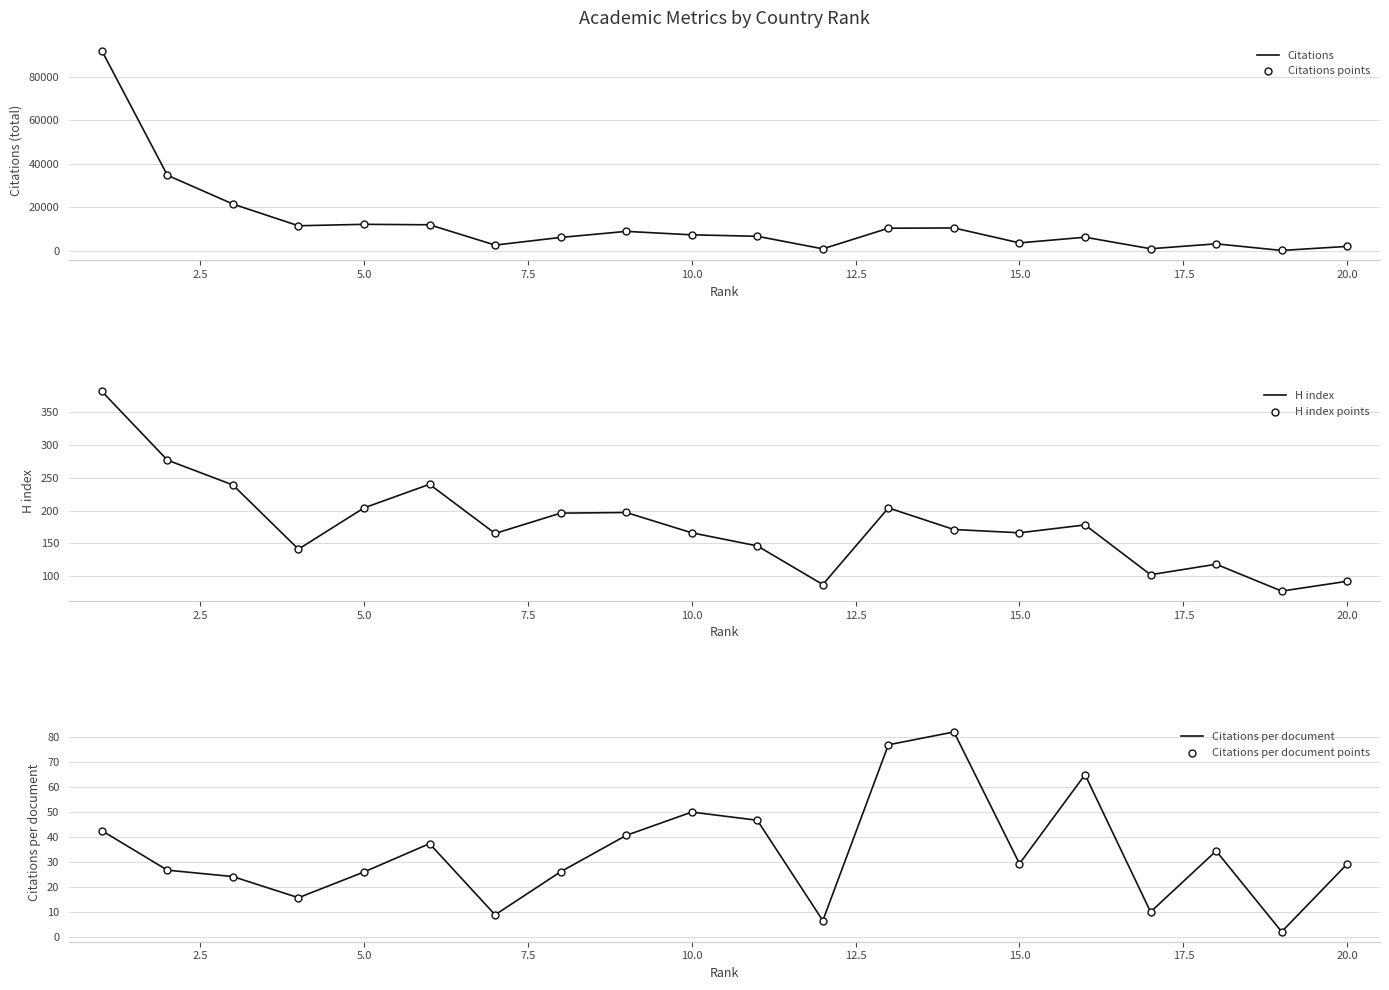

Which series has the widest spread of Y values?

Citations